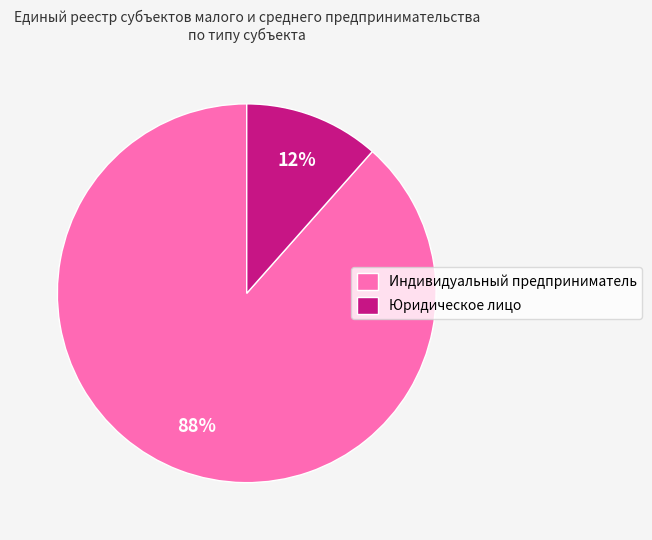

Combined, do Индивидуальный предприниматель and Юридическое лицо account for over 50%?

Yes